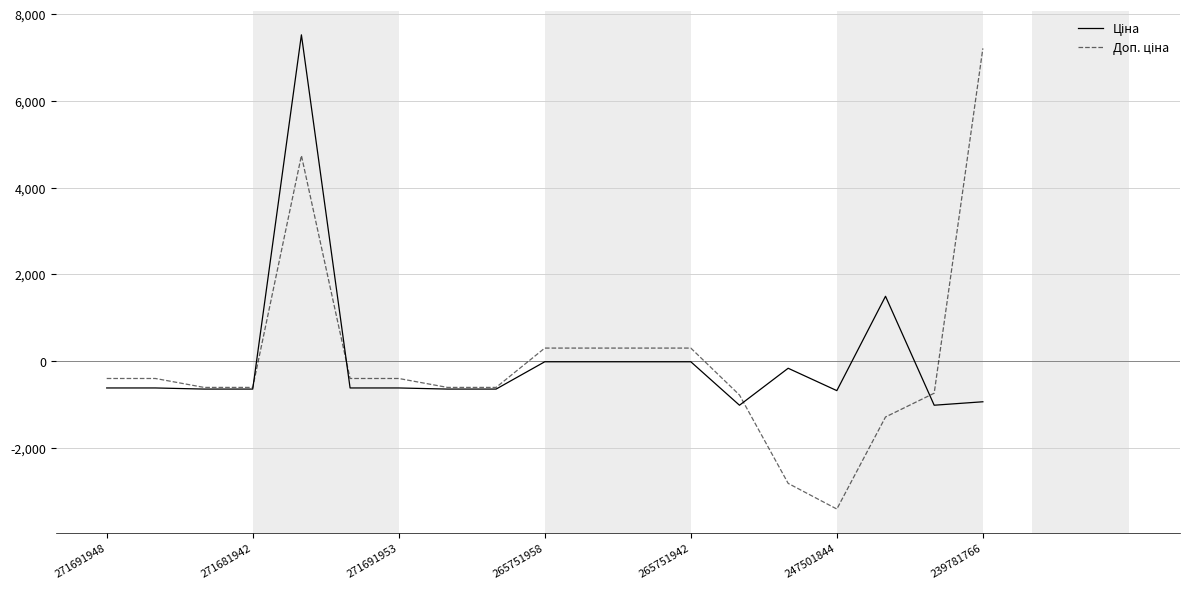

List the series in order of their overall mean, lowest first.

Ціна, Доп. ціна